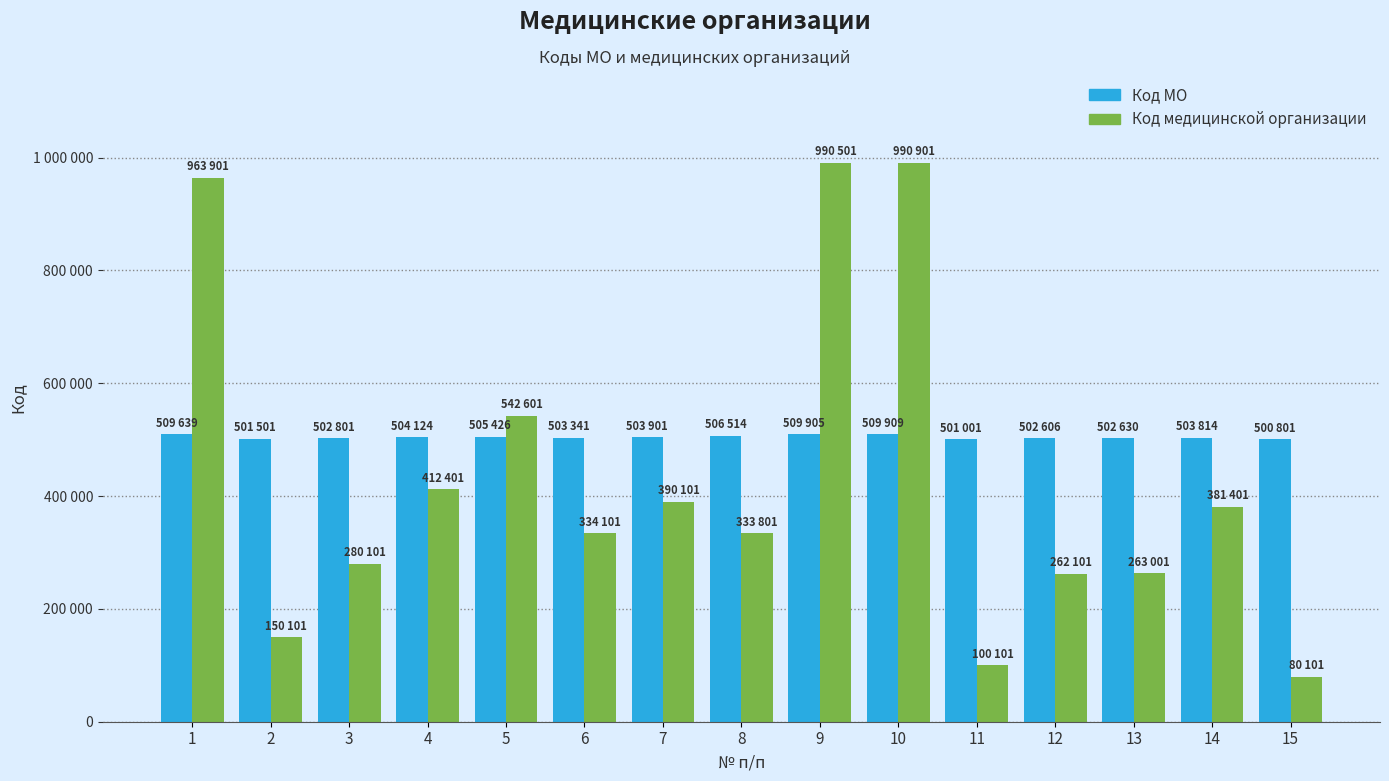

What is the difference between the highest and lowest values at 11?

400900